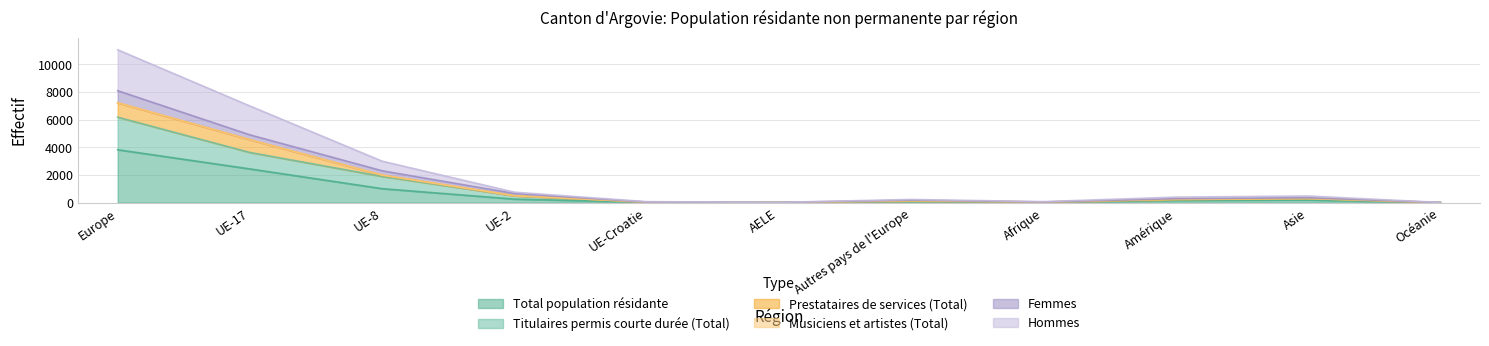

Where is Total population résidante nearest to the value 1913?

UE-17